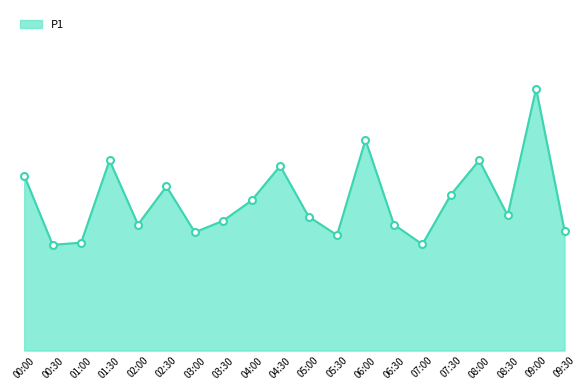

Does the chart have visible grid lines?

No